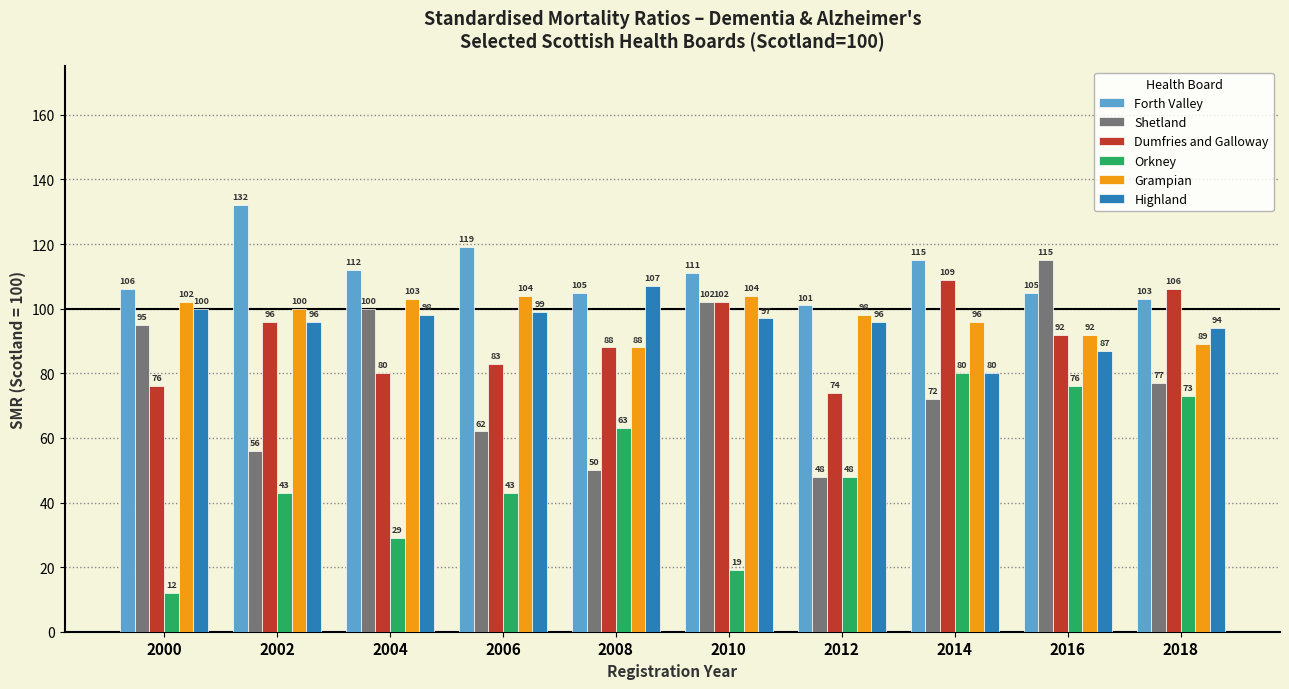

Reading left to right, what are all the values shown in this chart?

Forth Valley: 106	132	112	119	105	111	101	115	105	103
Shetland: 95	56	100	62	50	102	48	72	115	77
Dumfries and Galloway: 76	96	80	83	88	102	74	109	92	106
Orkney: 12	43	29	43	63	19	48	80	76	73
Grampian: 102	100	103	104	88	104	98	96	92	89
Highland: 100	96	98	99	107	97	96	80	87	94